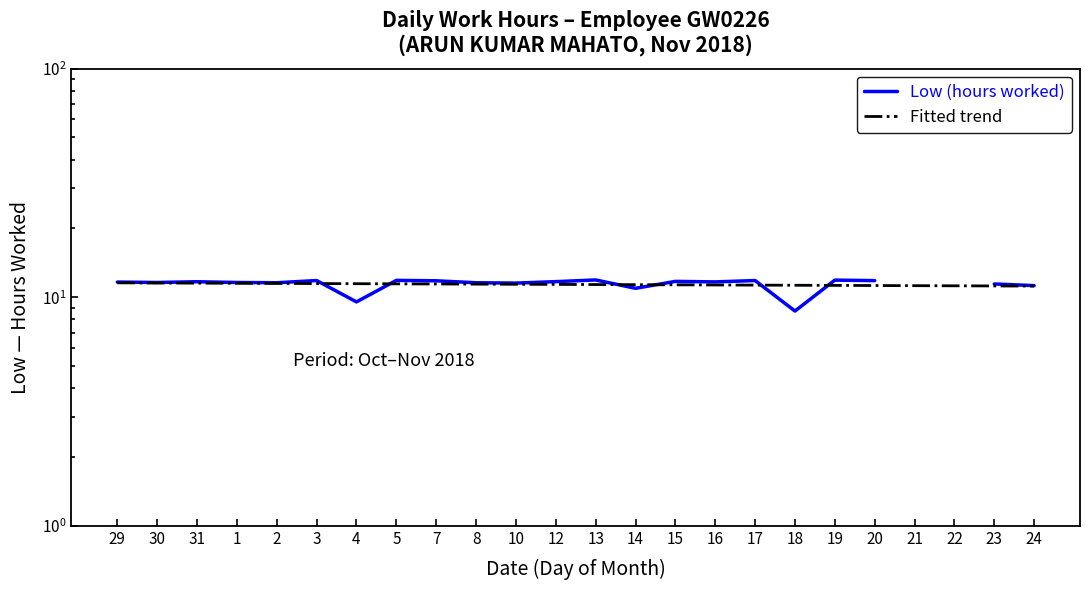

Which has a higher value, 22 or 19?

19